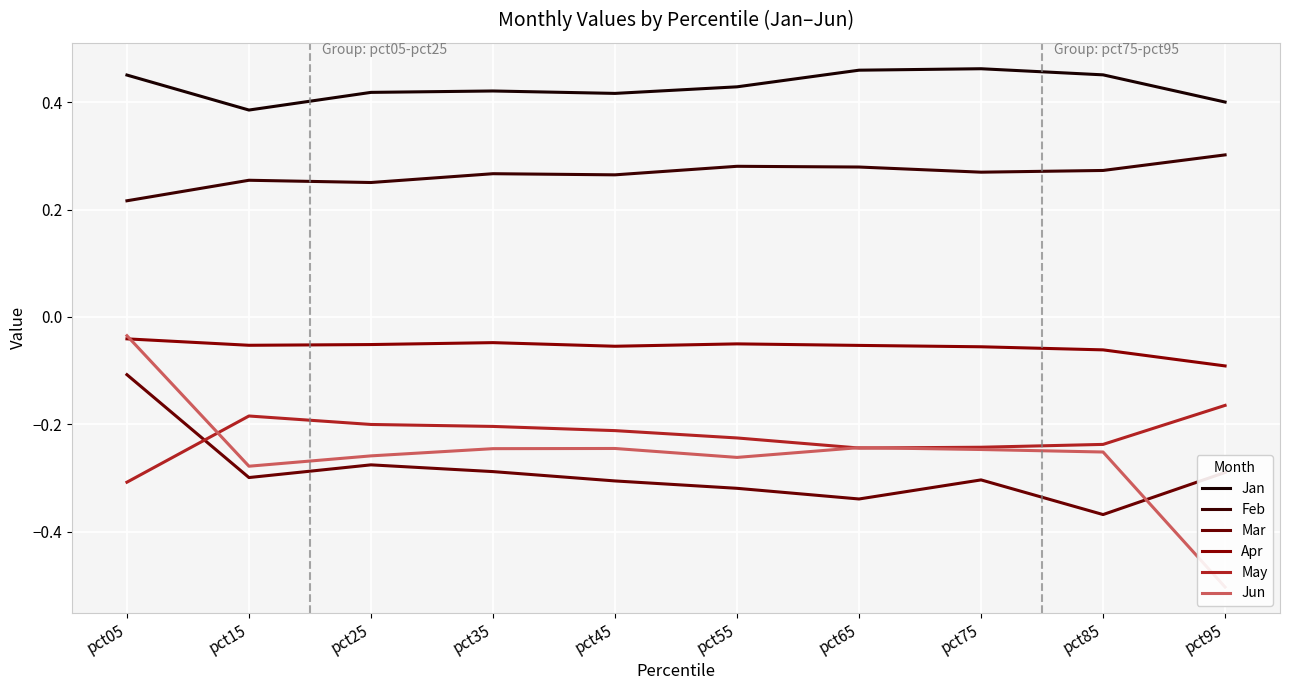

Which category has the highest value in the May series?

pct95